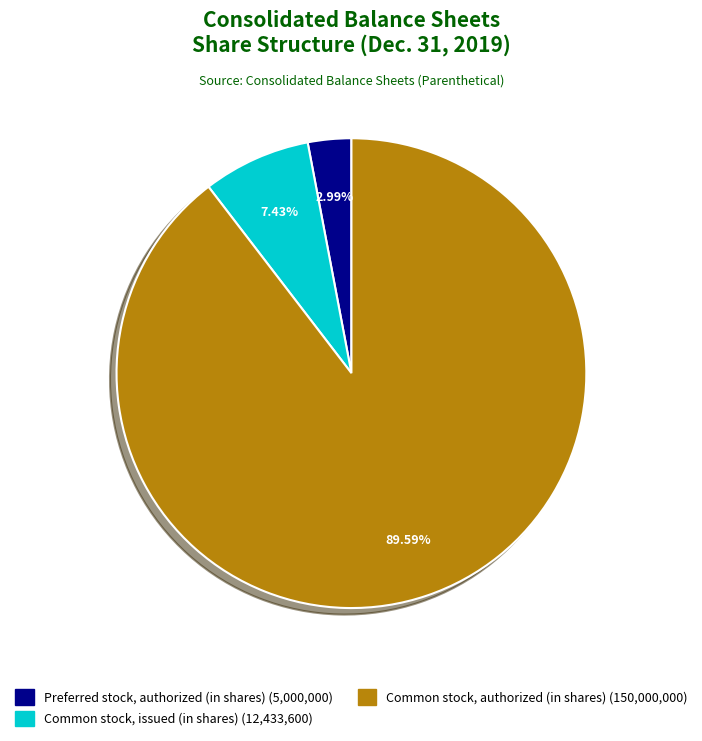

Is there a majority slice in this chart?

Yes